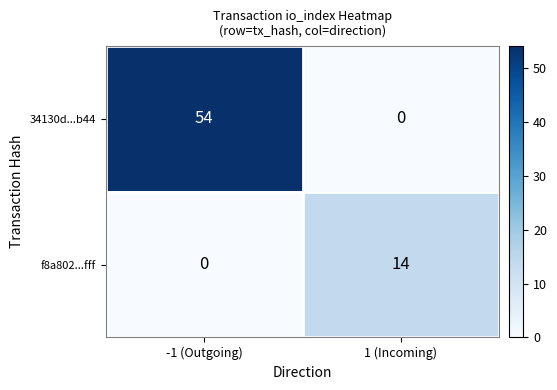

List the series in order of their peak value, highest first.

34130d...b44, f8a802...fff